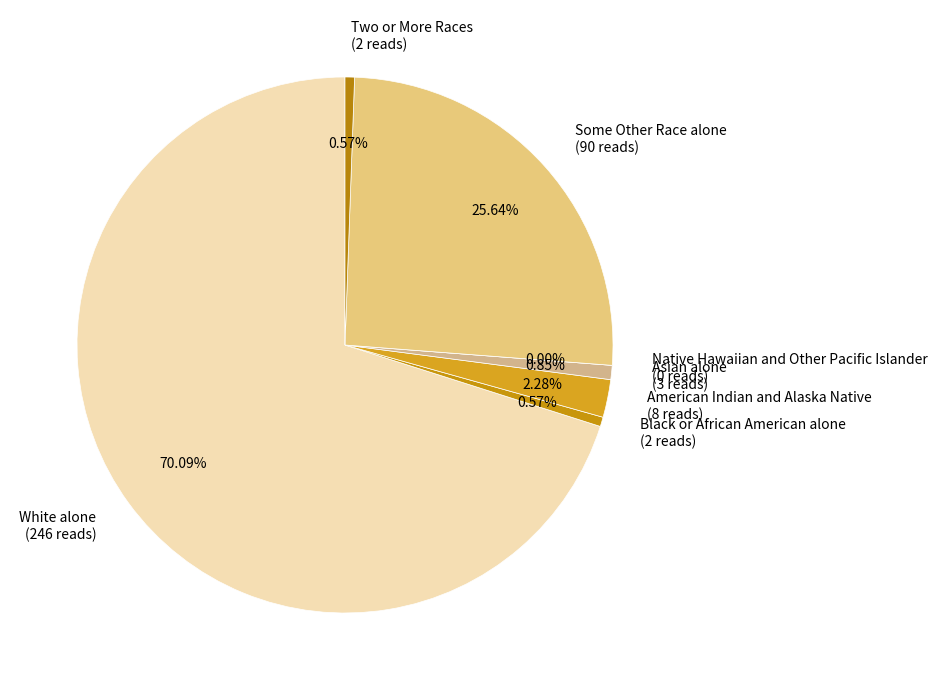

To the nearest percent, what percentage of the pie is Asian alone?

1%